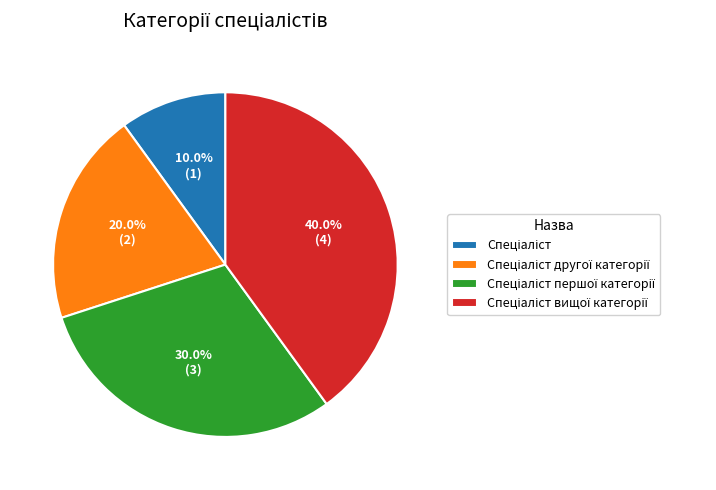

Does any single category account for the majority?

No